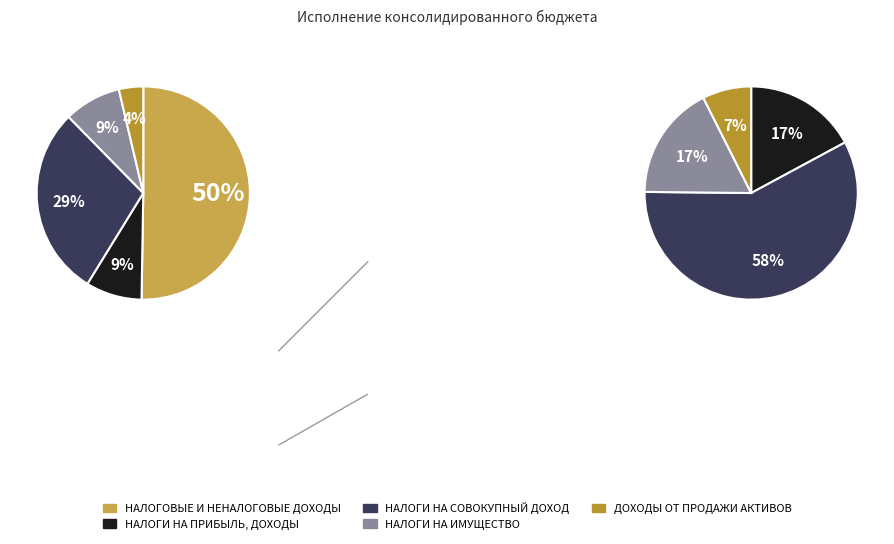

Count the number of slices in the pie.

5